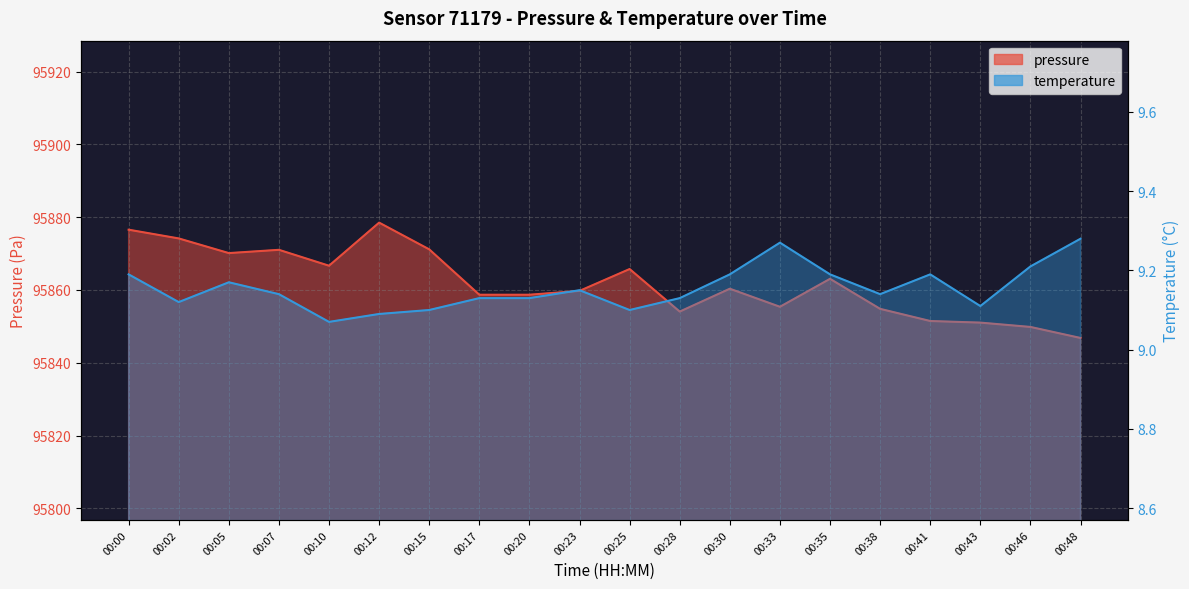

Count the number of categories in the chart.

20